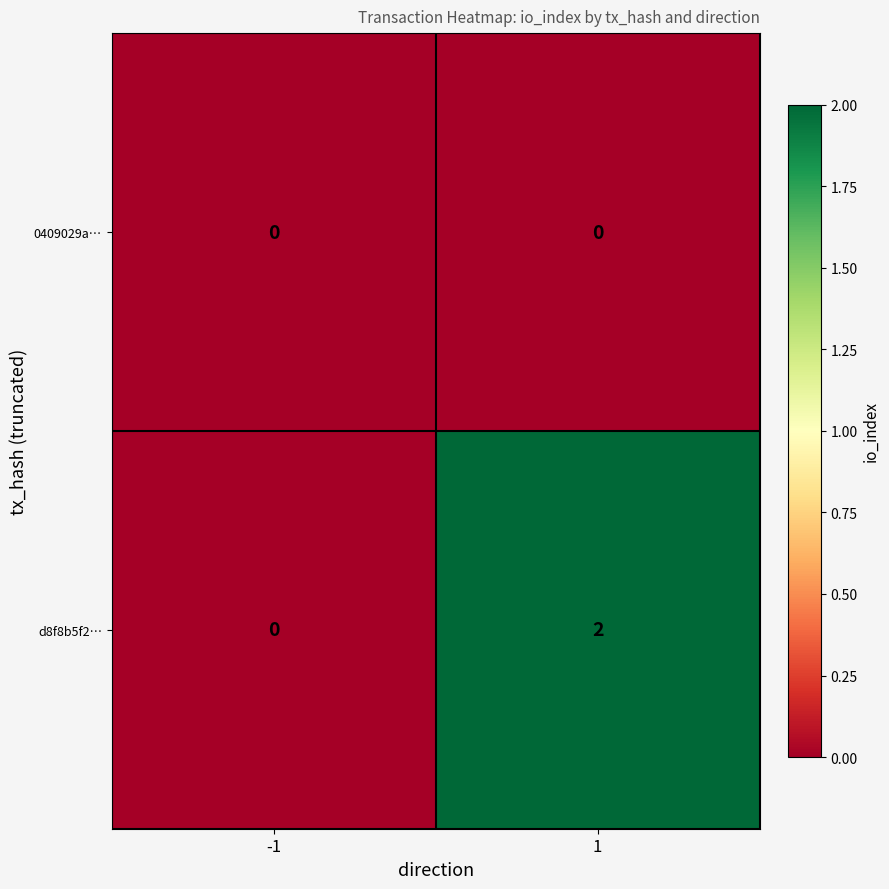

At which category does the chart reach its peak across all series?

1